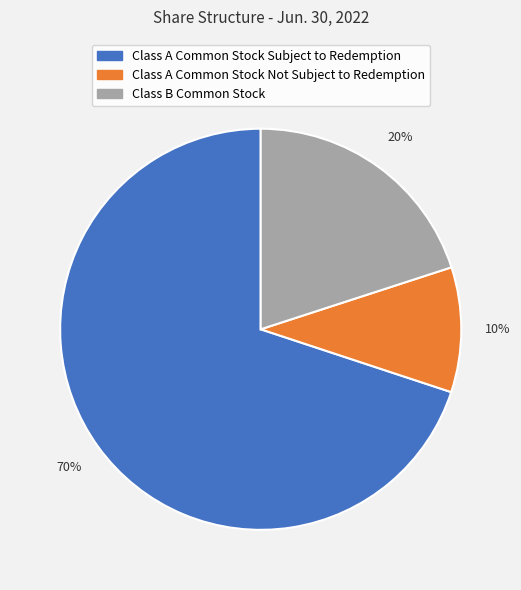

To the nearest percent, what is the difference between the largest and smallest slice percentages?

60%